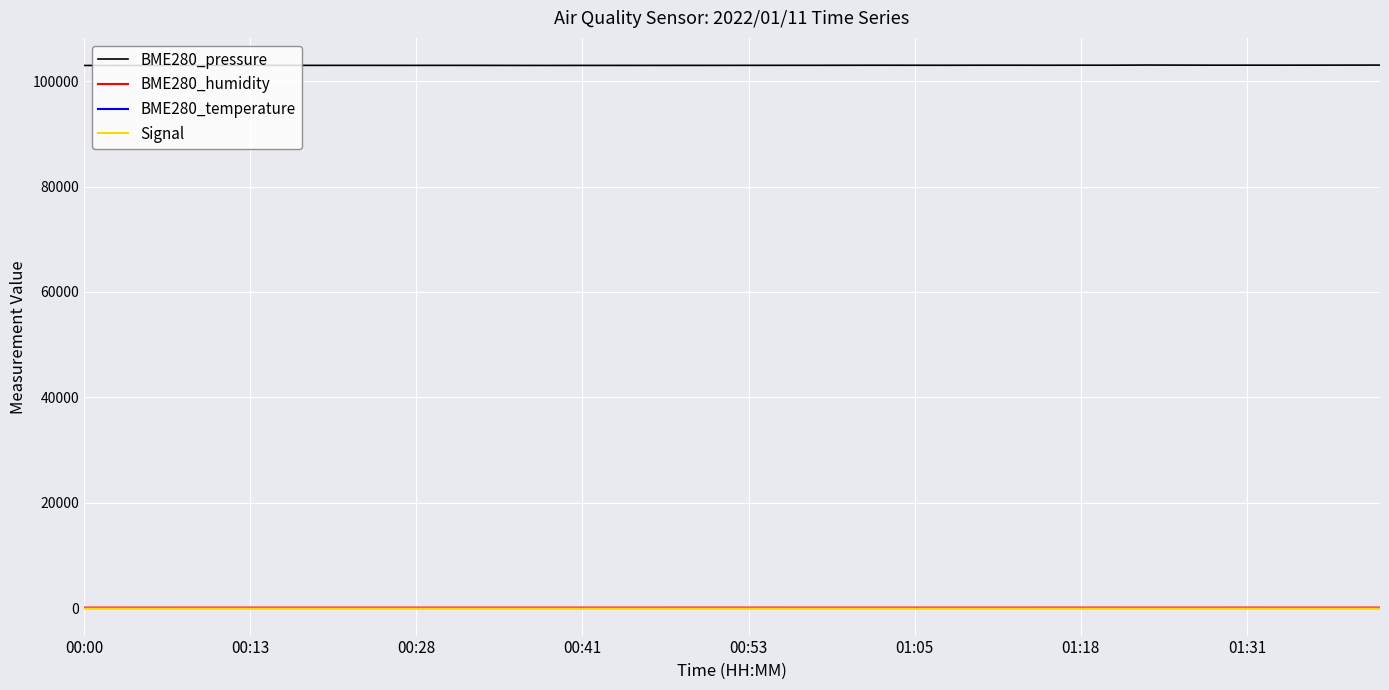

True or false: BME280_humidity and BME280_pressure intersect in this chart.

False